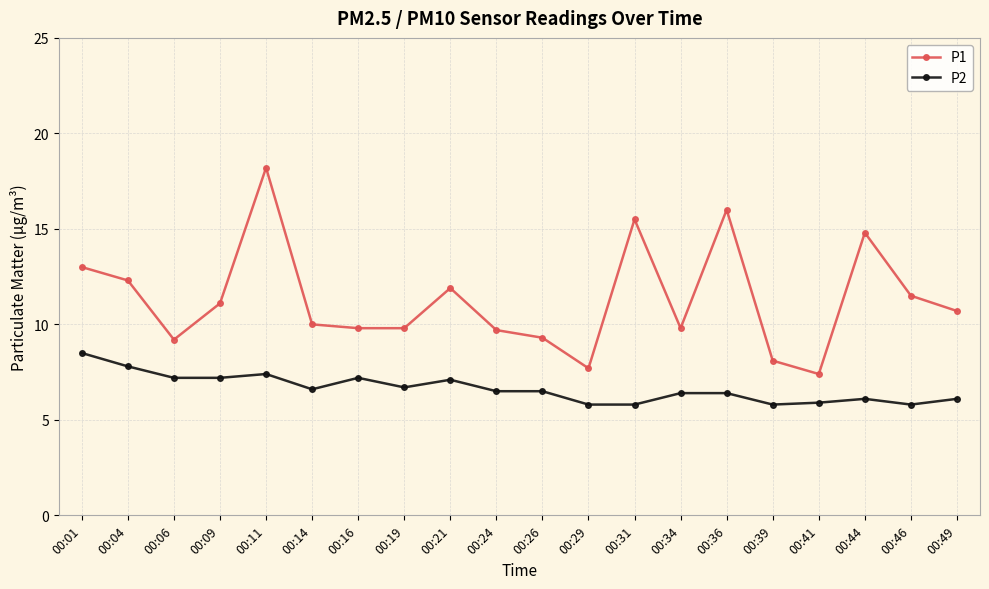

Which series has the largest total across all categories?

P1